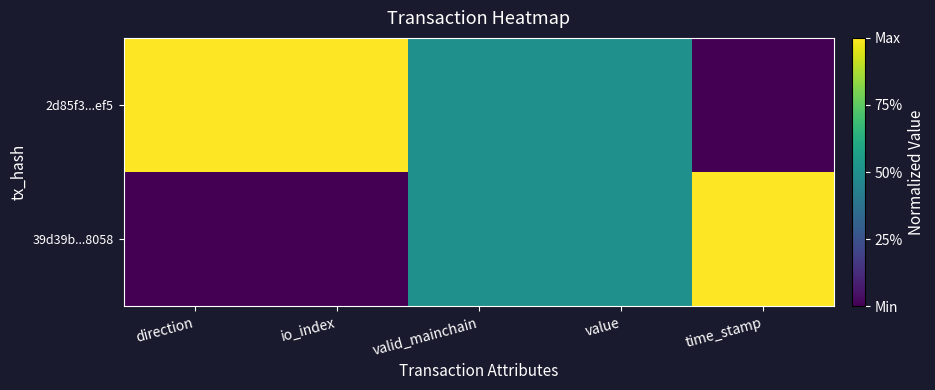

At which category is the sum across all series the highest?

direction